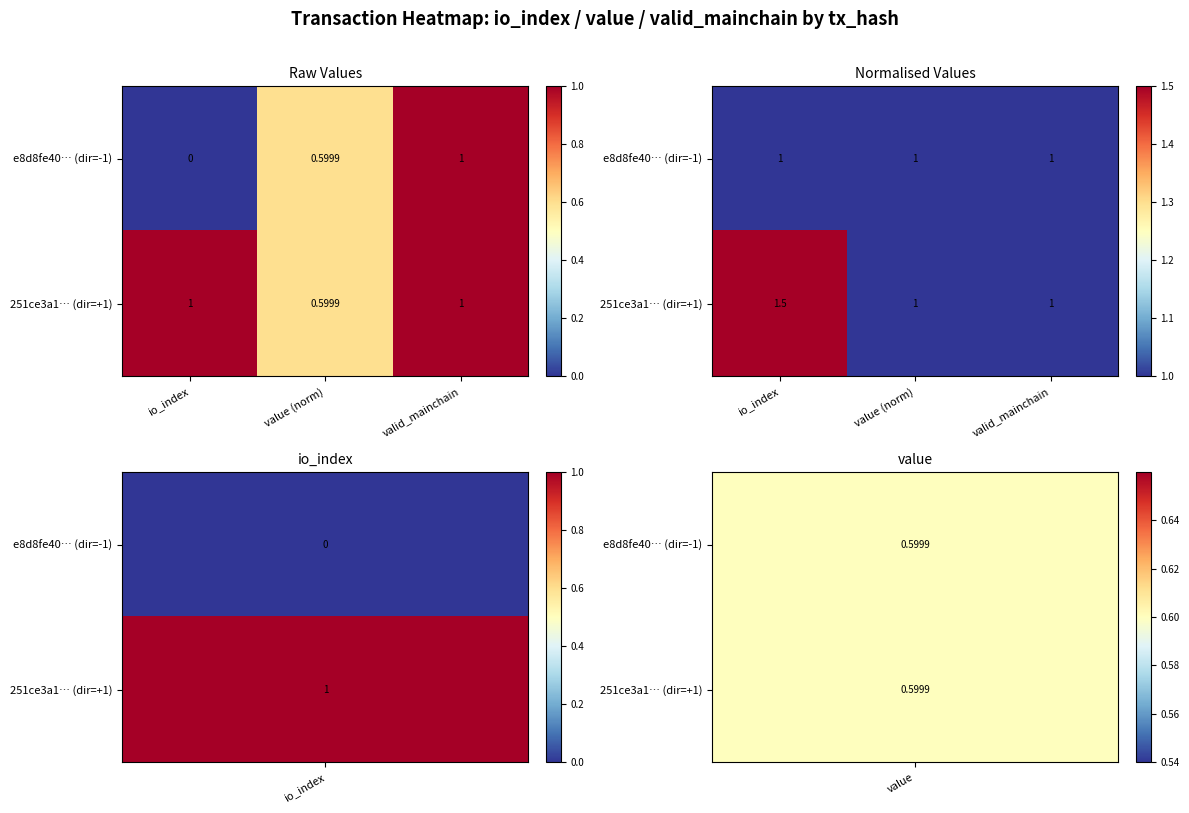

Which label corresponds to the smallest value in the chart?

io_index